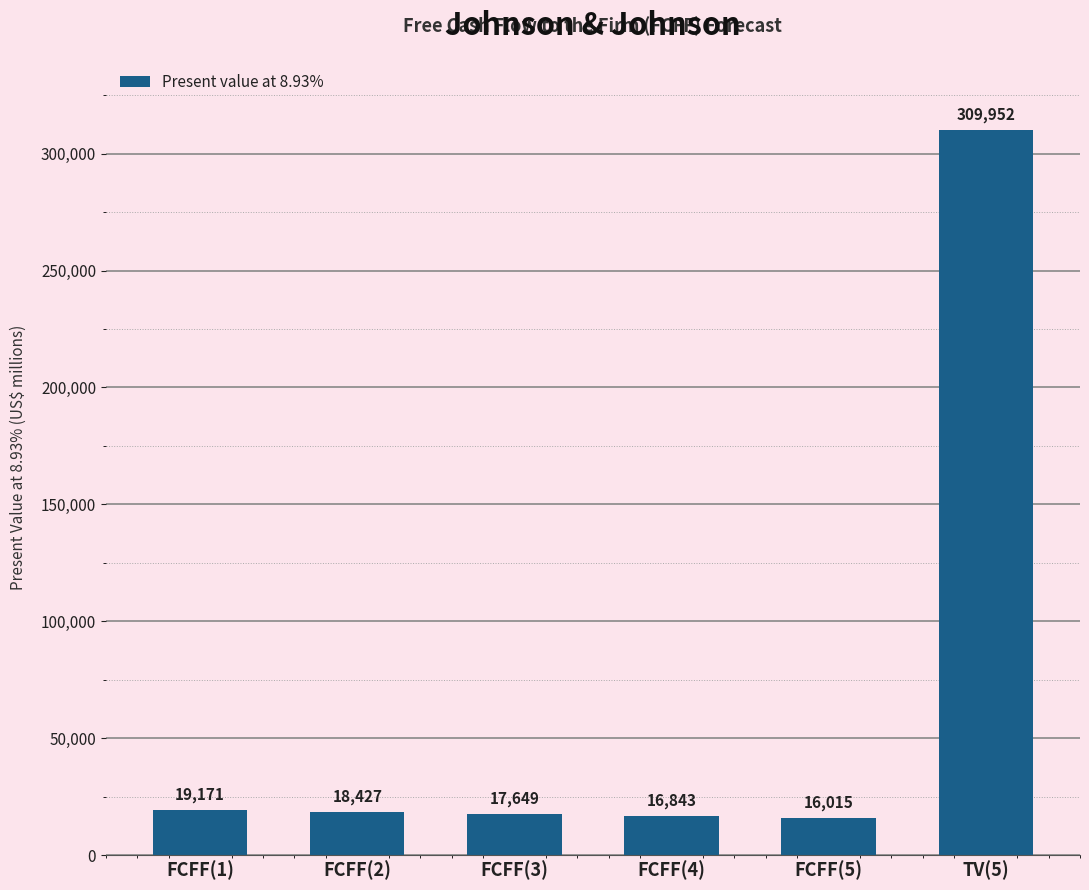

True or false: the data shows 27119 at FCFF(5).

False